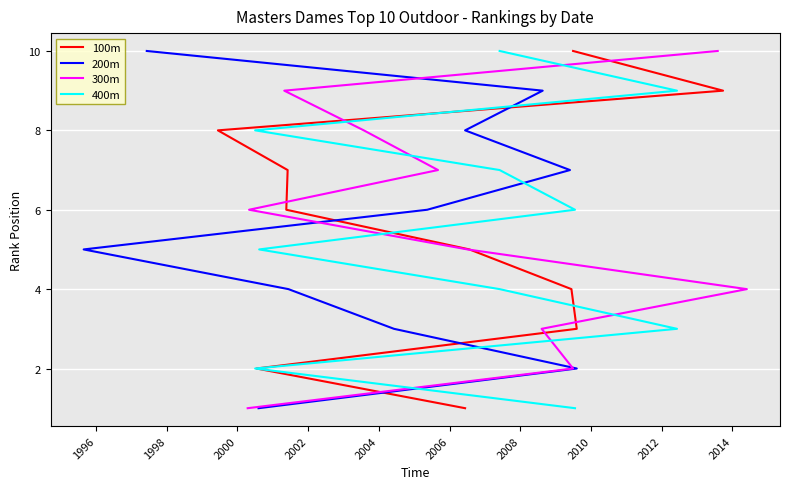

What is the total value across all series at 2008?

32